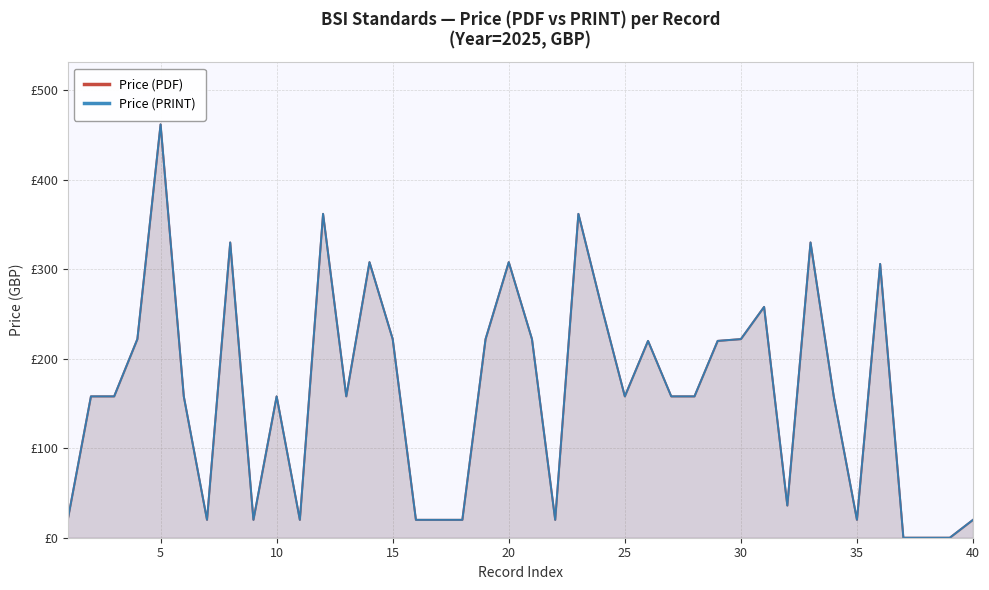

Reading left to right, transcribe all the data shown in this chart.

Price (PDF): 20	158	158	222	462	158	20	330	20	158	20	362	158	308	222	20	20	20	222	308	222	20	362	258	158	220	158	158	220	222	258	36	330	158	20	306	0	0	0	20
Price (PRINT): 20	158	158	222	462	158	20	330	20	158	20	362	158	308	222	20	20	20	222	308	222	20	362	258	158	220	158	158	220	222	258	36	330	158	20	306	0	0	0	20